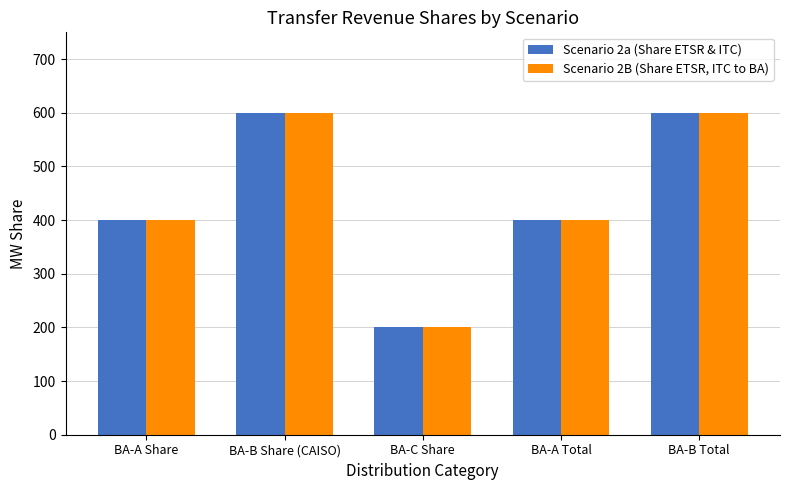

What position from the right is BA-B Share (CAISO)?

4